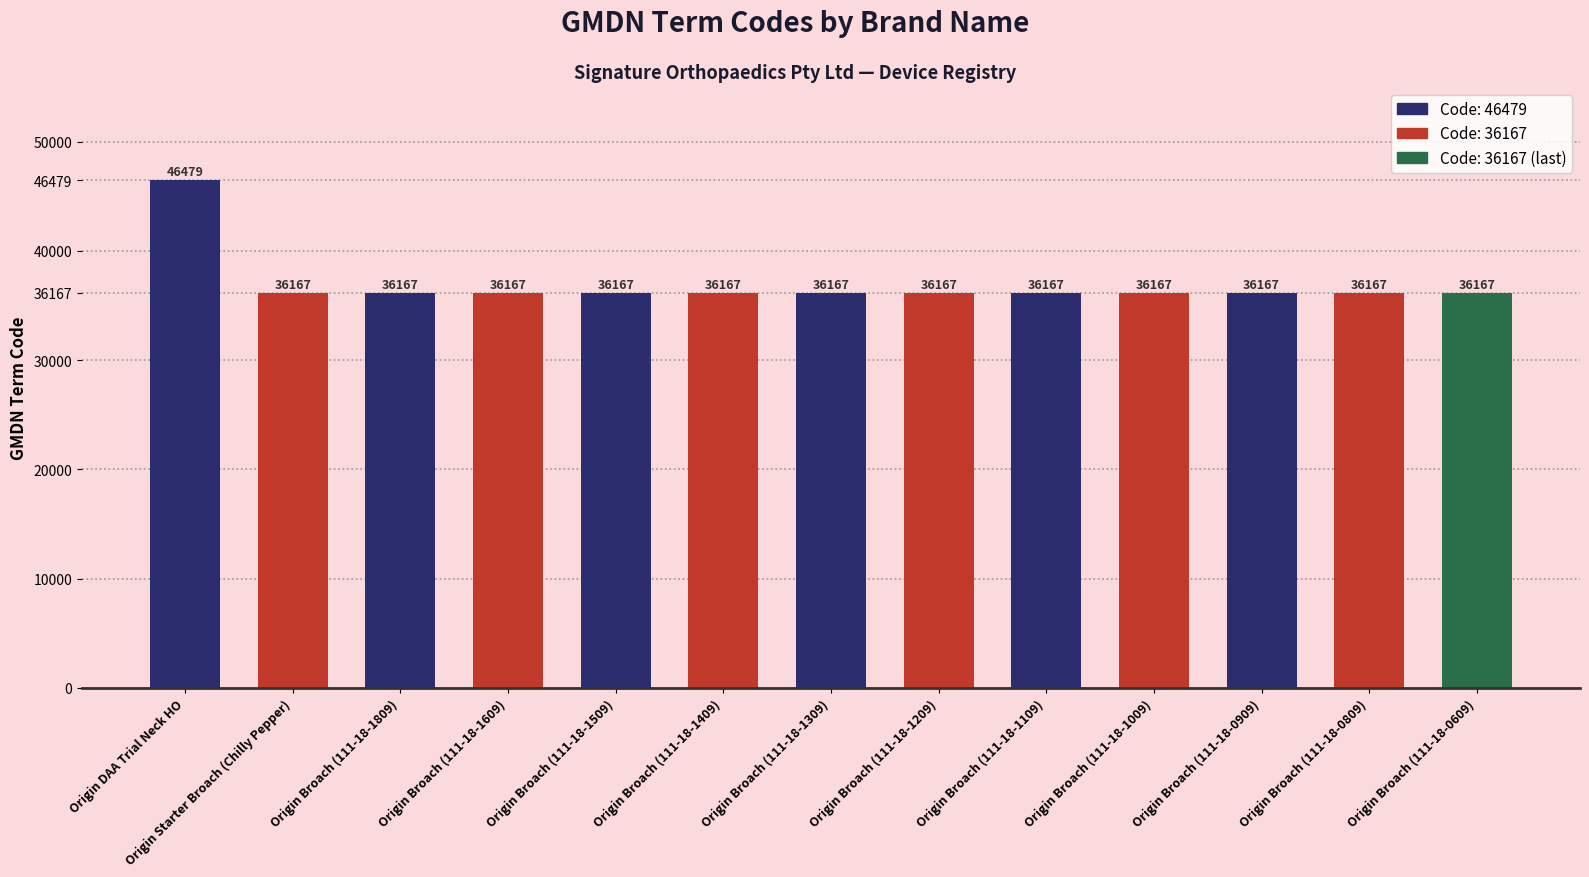

What is the sum of the values at Origin Broach (111-18-1109) and Origin Broach (111-18-1409)?

72334